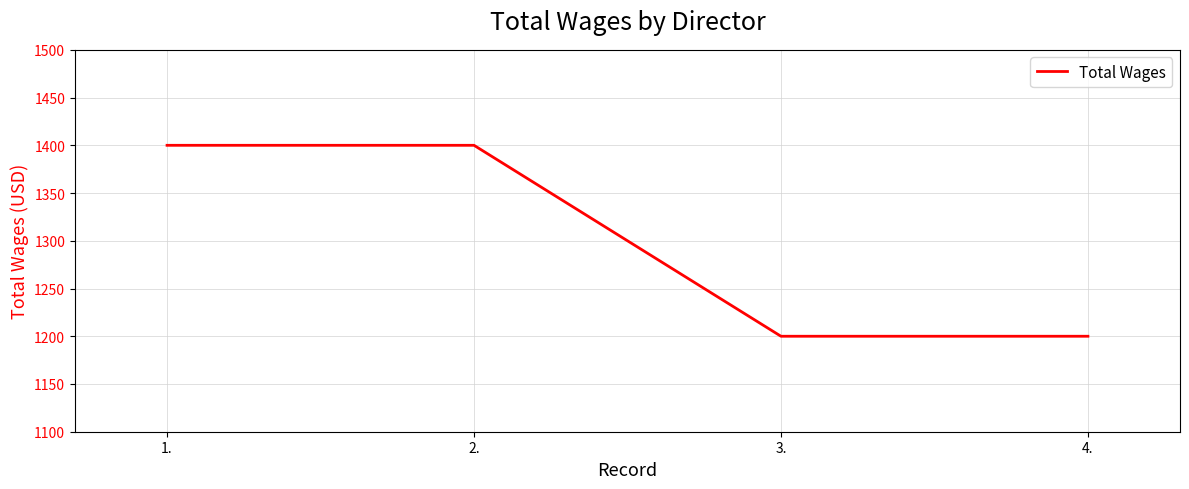

Approximately how many times larger is the value at 1. compared to 4.?

1.2